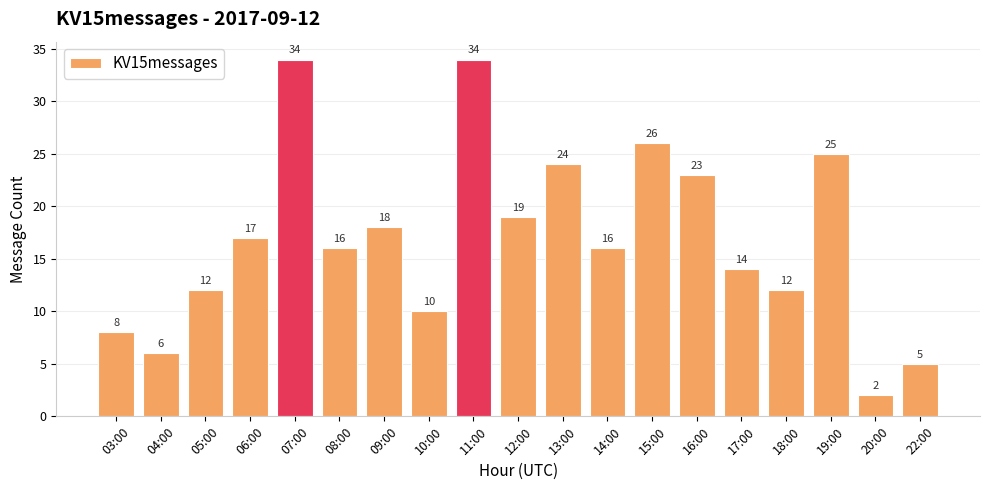

What is the minimum value shown in the chart?

2